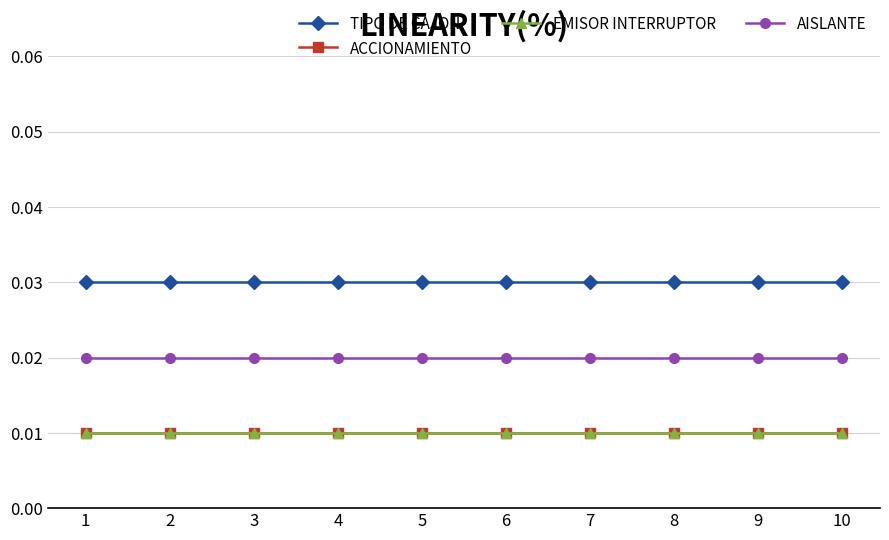

Does the chart have visible grid lines?

Yes